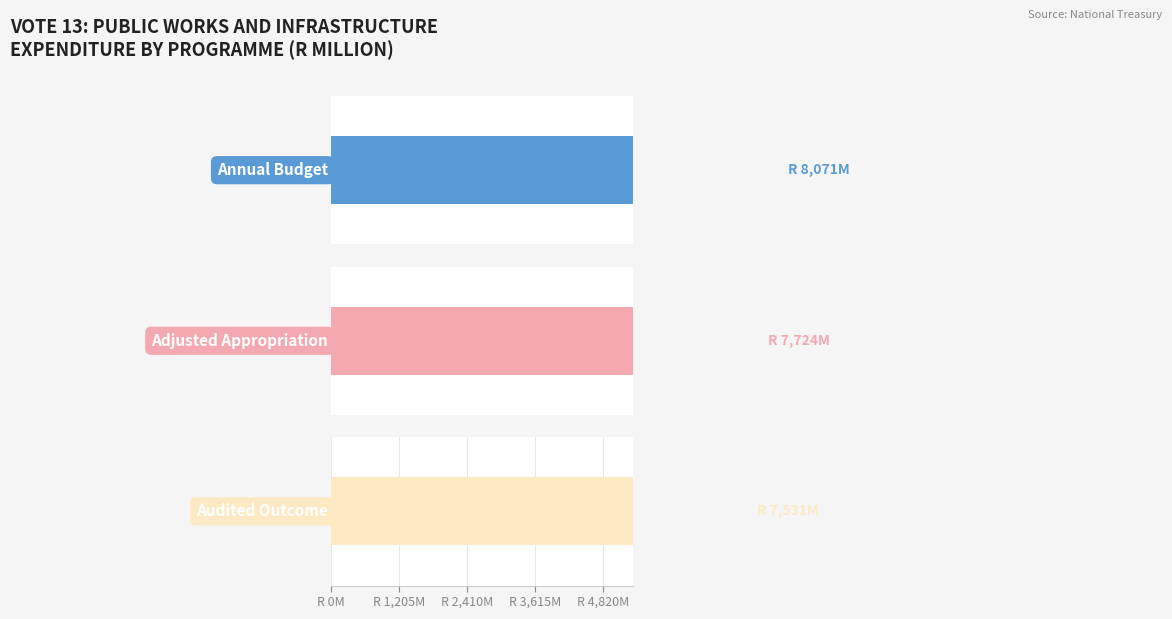

Which series has the widest spread of values?

Audited Outcome